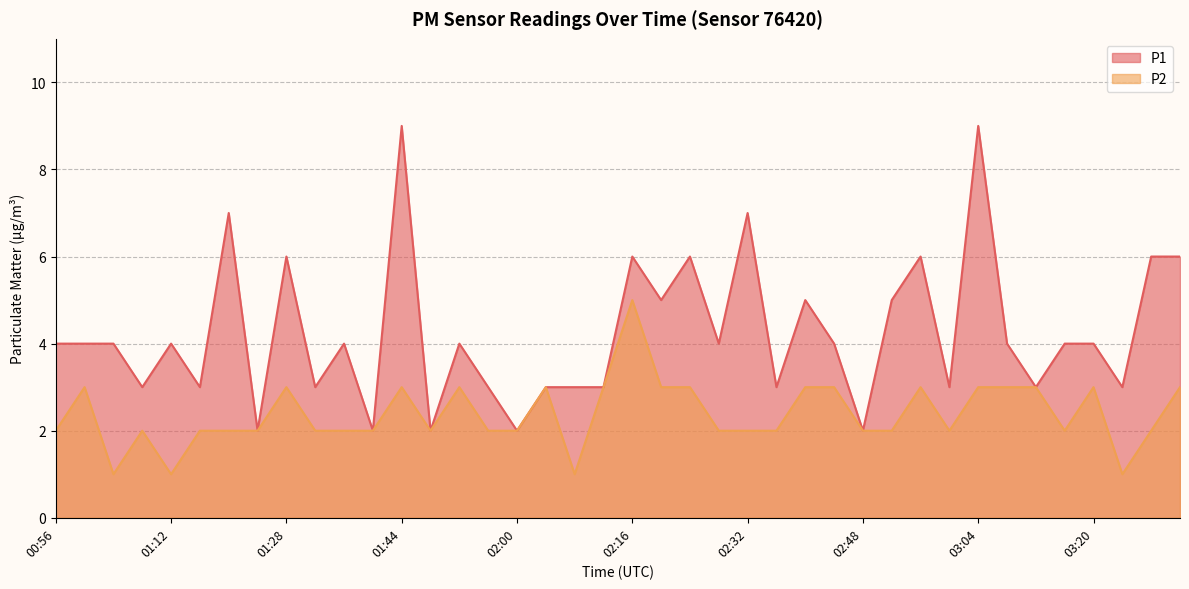

How many lines are shown in the chart?

2